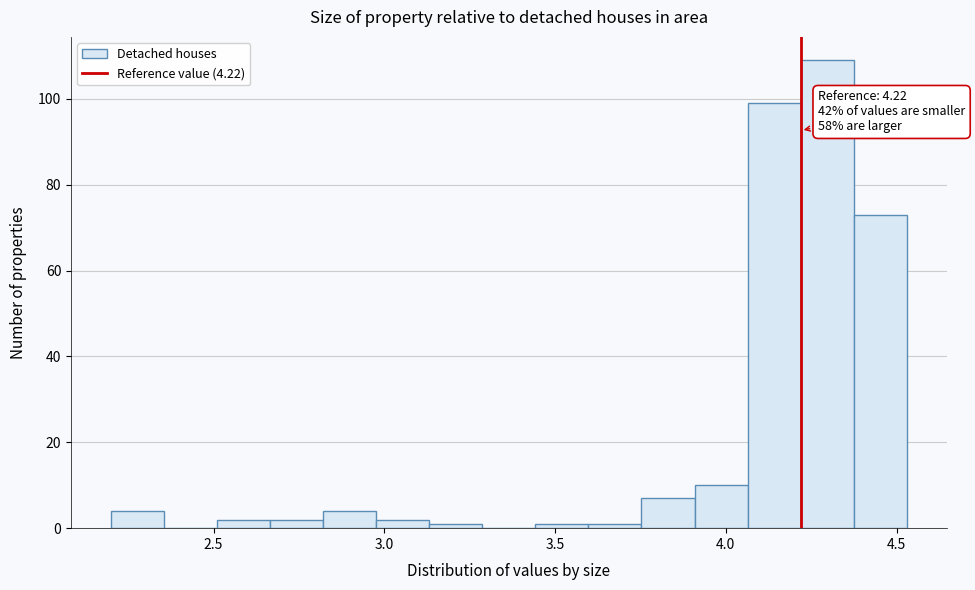

Read against the x-axis, roughly where is the centre of the tallest bar?

4.30